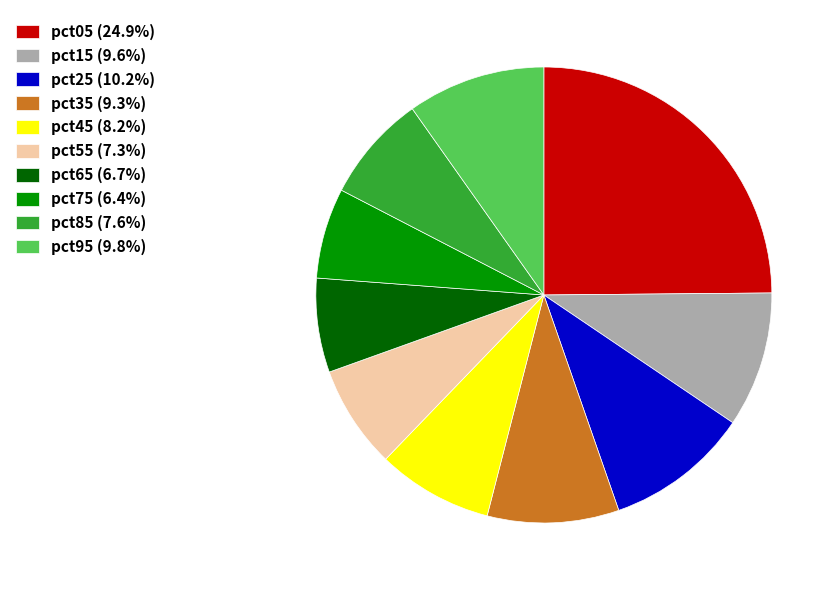

Is there a majority slice in this chart?

No